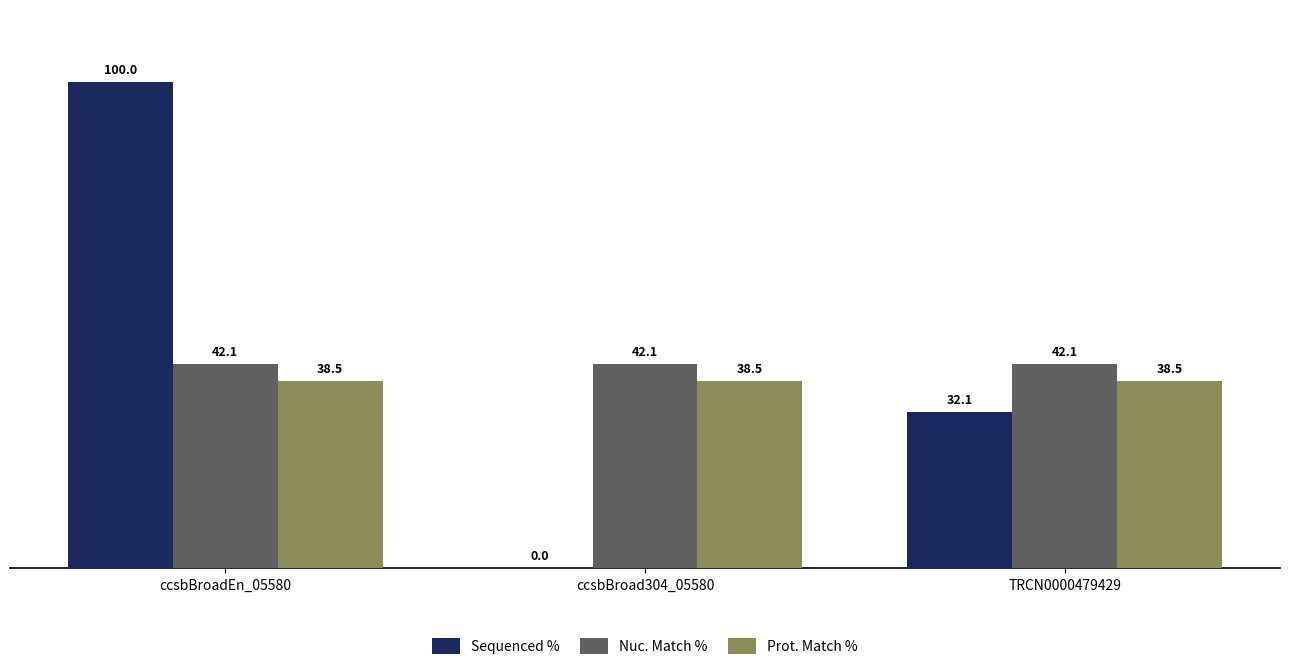

What is the greatest value displayed?

100.0